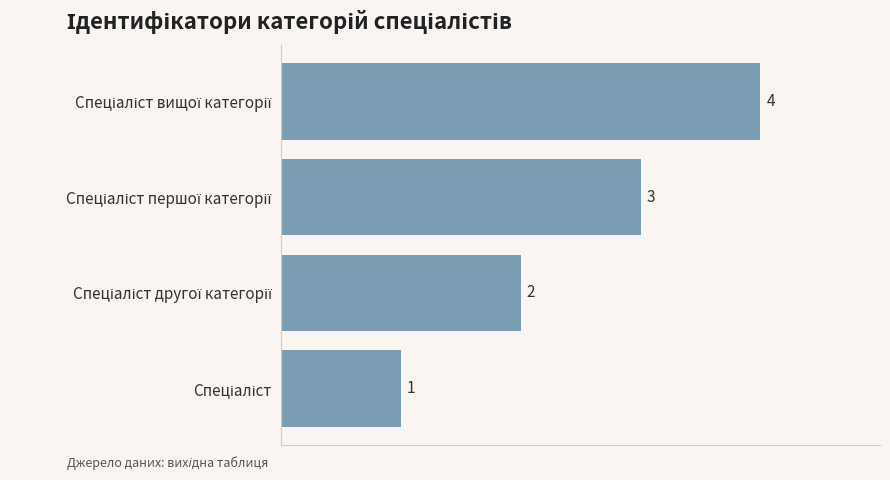

Count the values in the range 2 to 4.

3